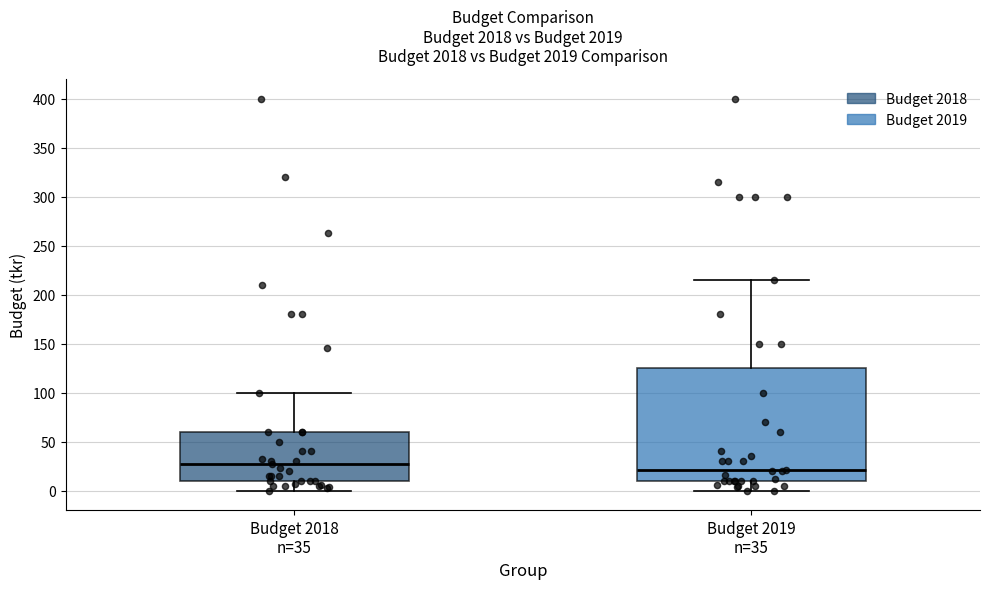

Where does the upper whisker of the box for Budget 2019 n=35 end on the y-axis? The values are not printed on the chart, so give them approximately, as read against the axis.

215